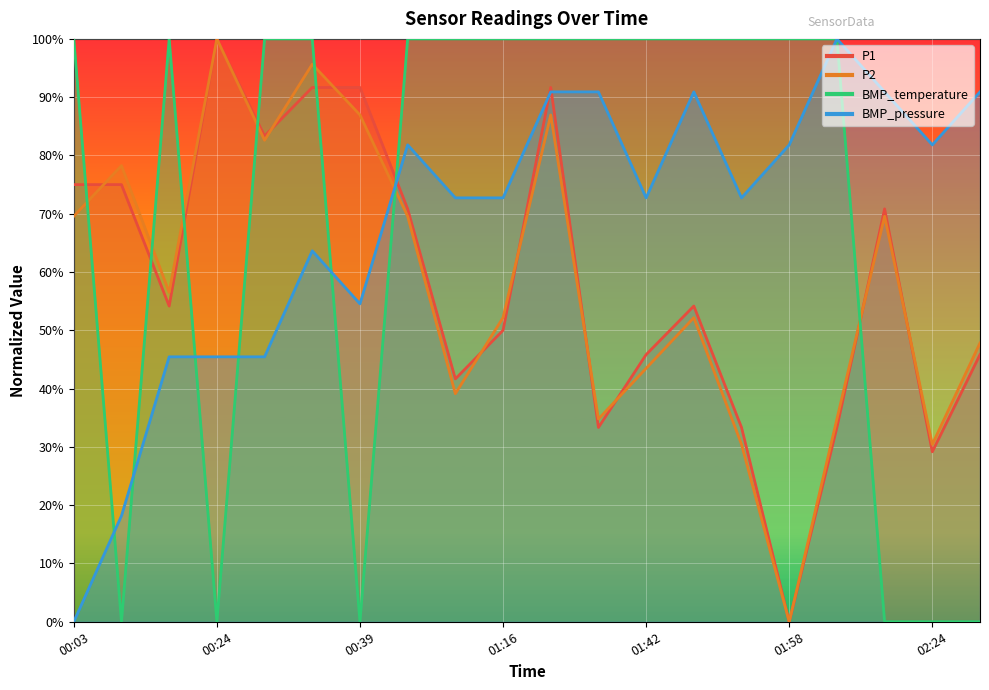

Between 02:19 and 01:48, which is larger?

02:19